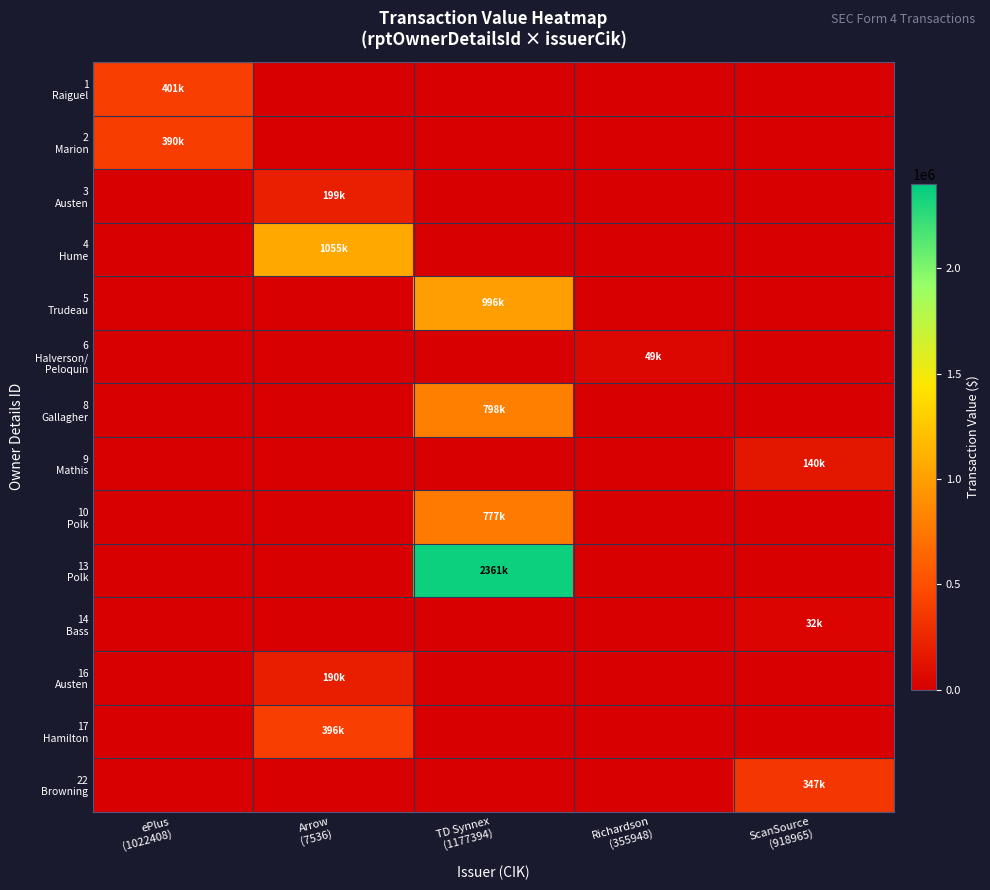

Which label corresponds to the largest value in the chart?

TD Synnex
(1177394)